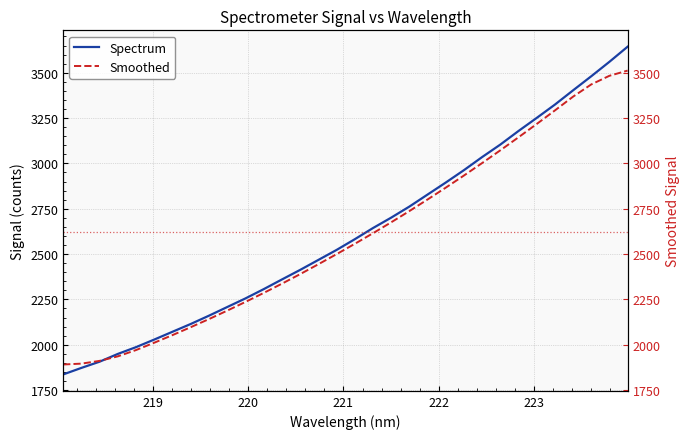

What is the minimum value for Smoothed?

1891.0